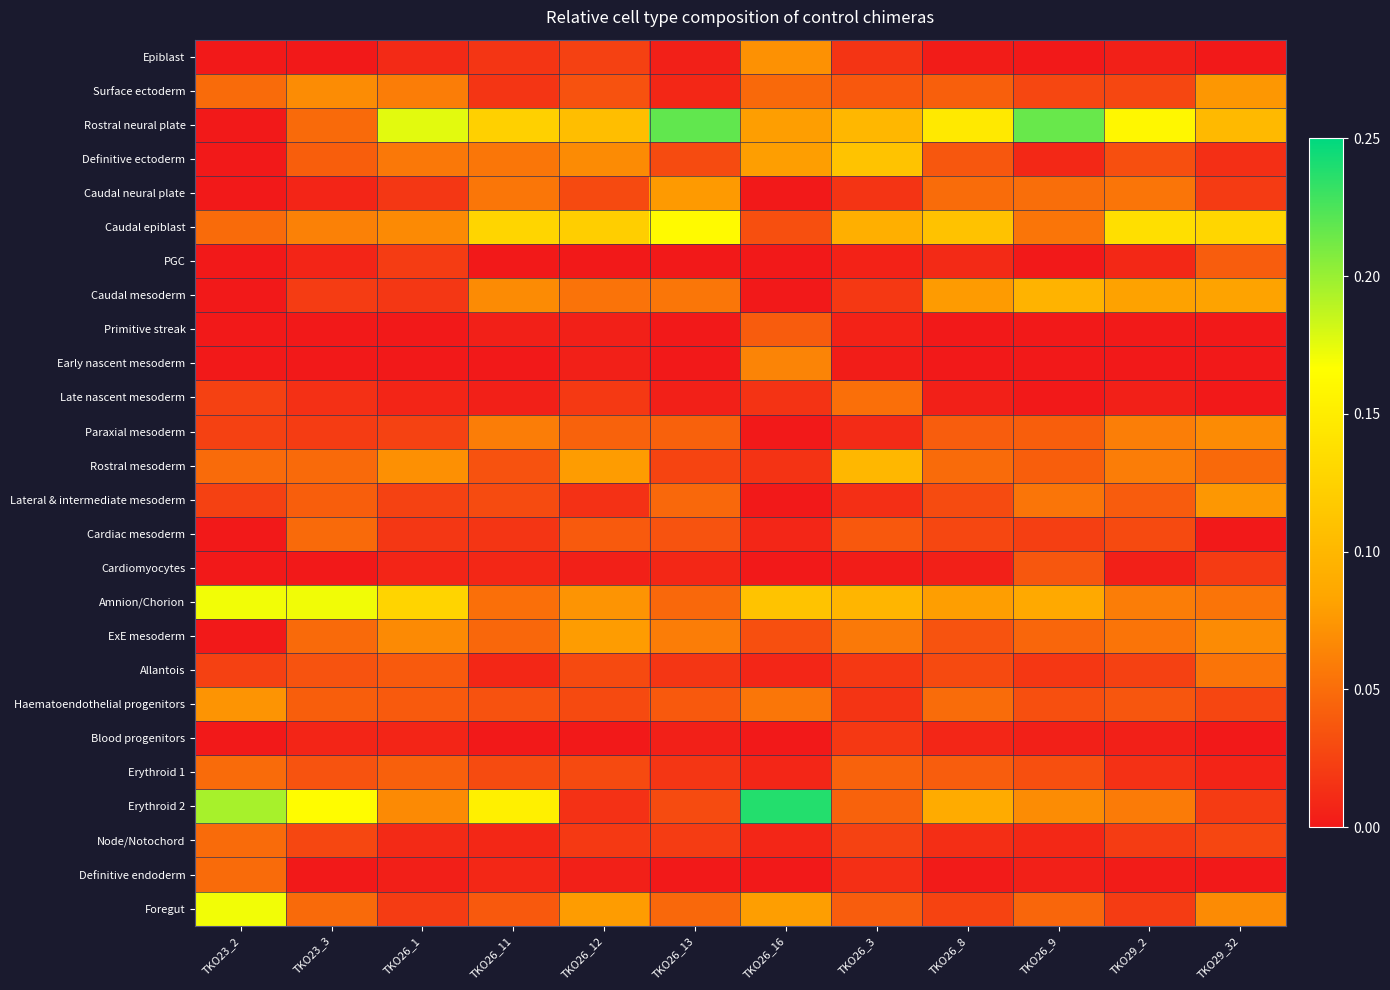

How many categories are shown in the chart?

12